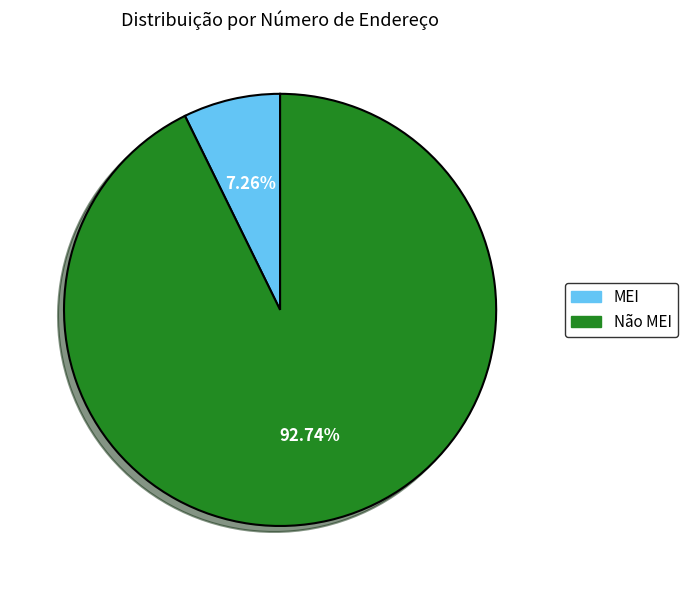

Is there a majority slice in this chart?

Yes